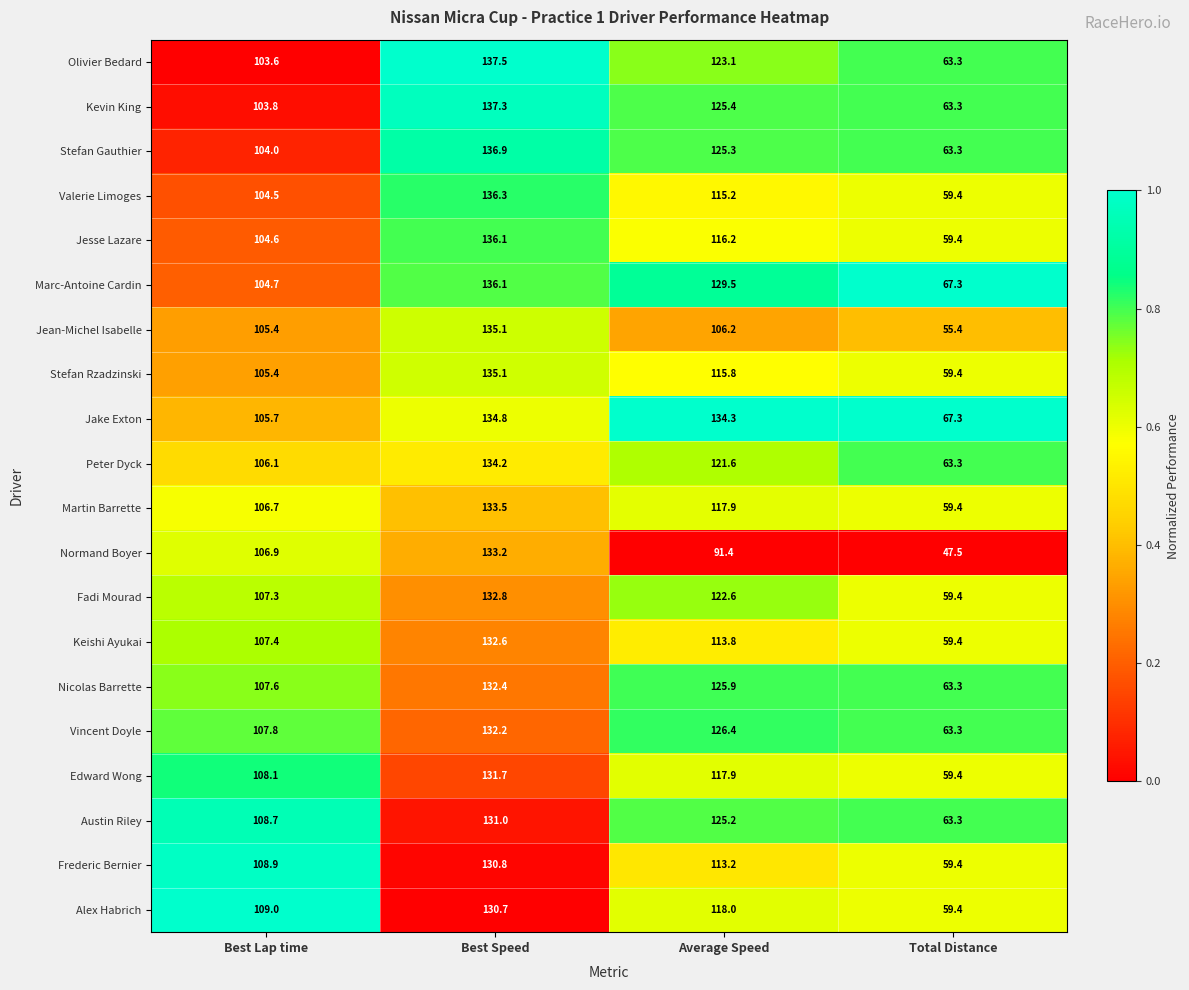

Which series has the widest spread of values?

Normand Boyer